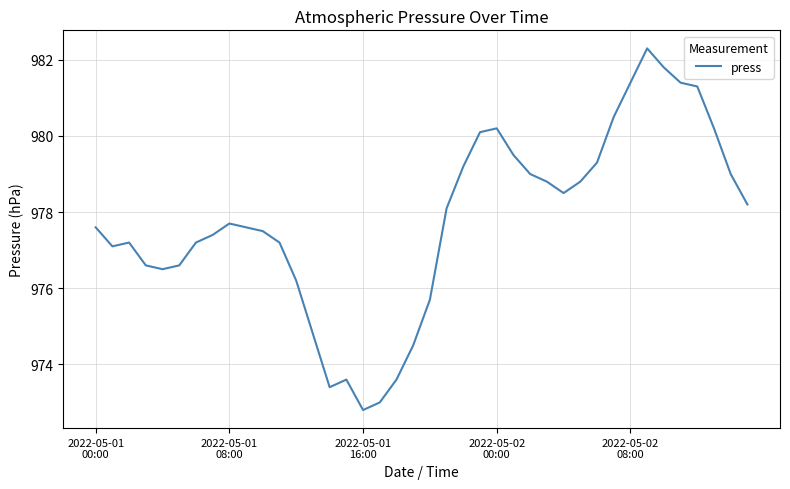

Reading left to right, list all the values displayed in this chart.

977.6	977.1	977.2	976.6	976.5	976.6	977.2	977.4	977.7	977.6	977.5	977.2	976.2	974.8	973.4	973.6	972.8	973.0	973.6	974.5	975.7	978.1	979.2	980.1	980.2	979.5	979.0	978.8	978.5	978.8	979.3	980.5	981.4	982.3	981.8	981.4	981.3	980.2	979.0	978.2